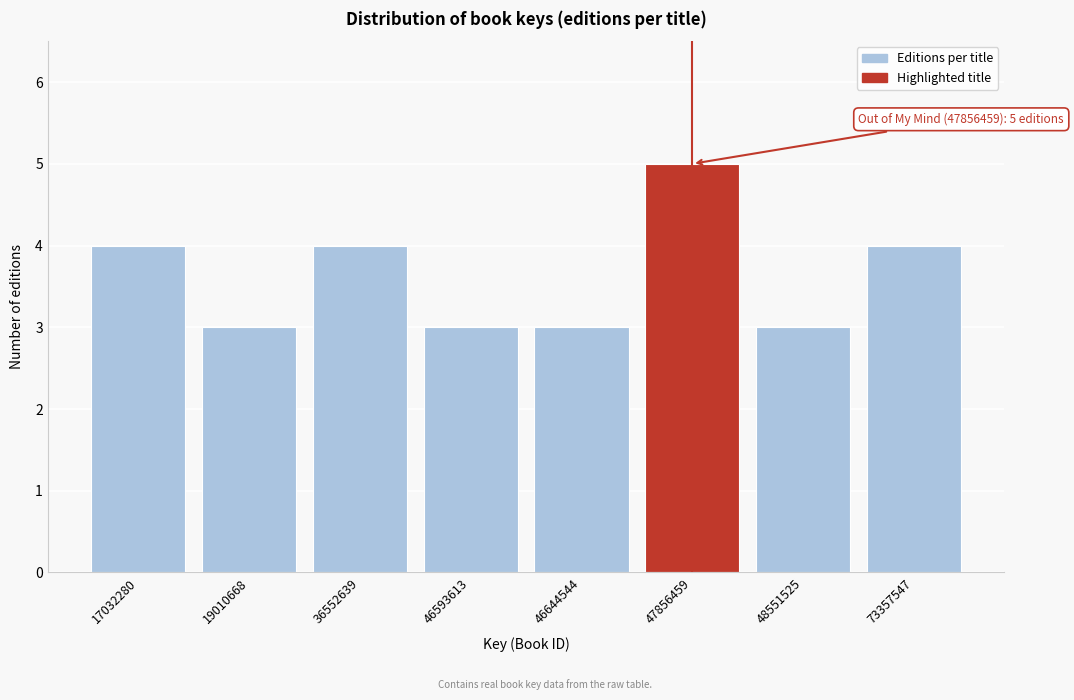

Reading right to left, list all the values displayed in this chart.

73357547=4	48551525=3	47856459=5	46644544=3	46593613=3	36552639=4	19010668=3	17032280=4